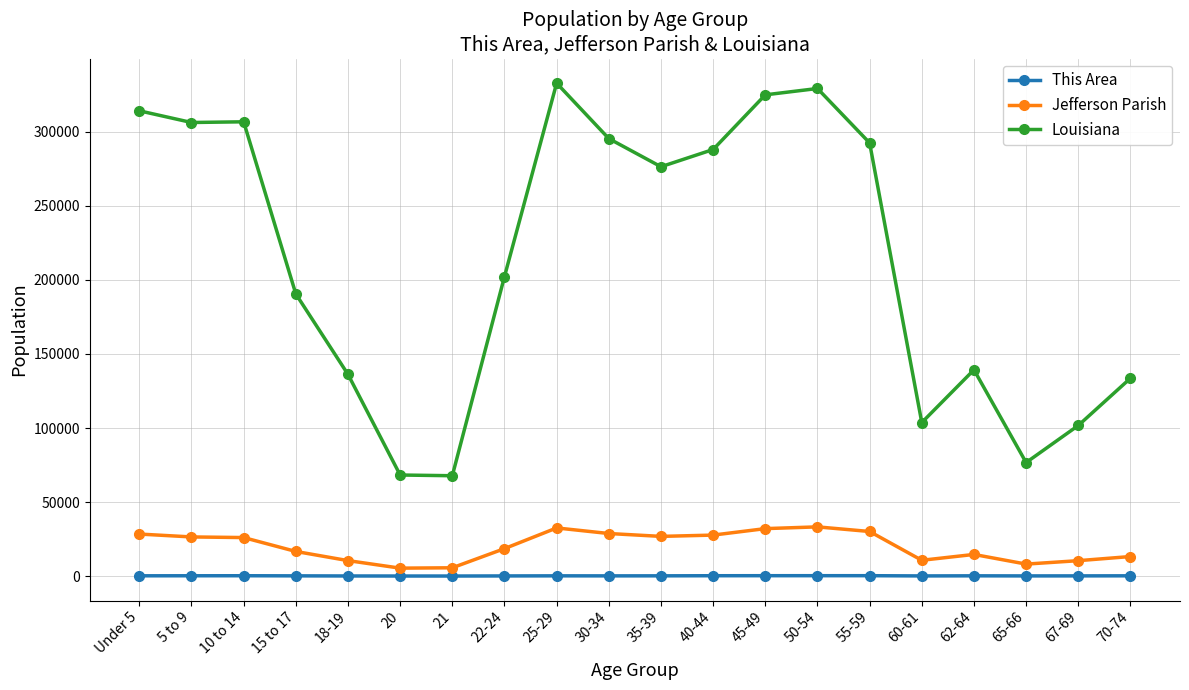

True or false: Jefferson Parish and This Area intersect in this chart.

False